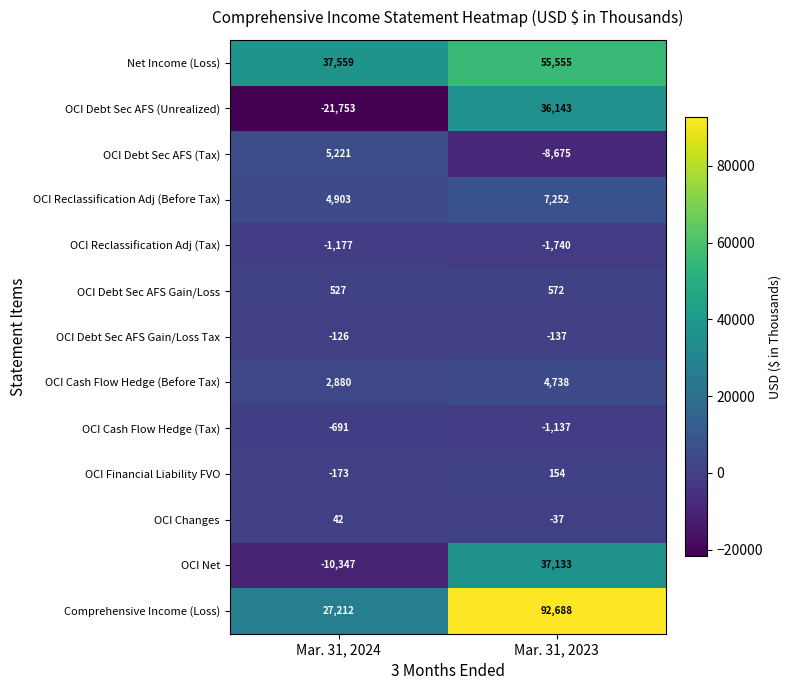

Is the value of OCI Financial Liability FVO at Mar. 31, 2024 greater than the value of OCI Reclassification Adj (Tax) at Mar. 31, 2024?

Yes